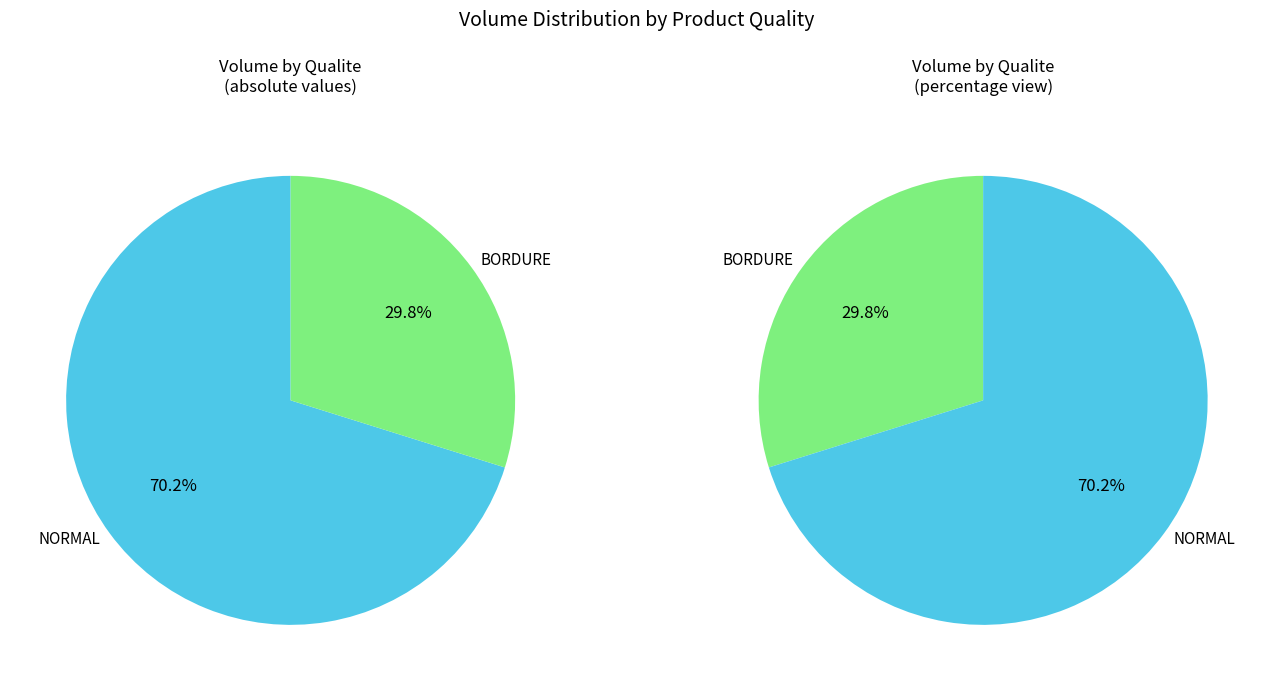

Is it true that 4 is 12% of the pie?

False